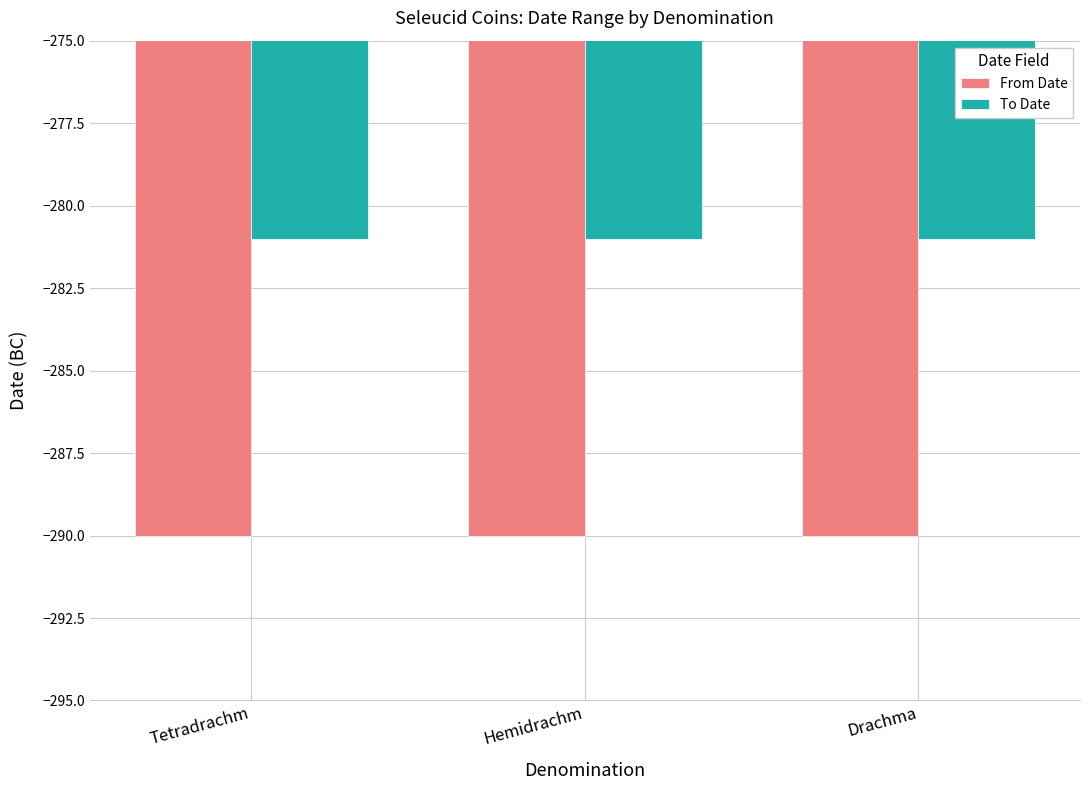

The value of From Date at Hemidrachm is -290. True or false?

True